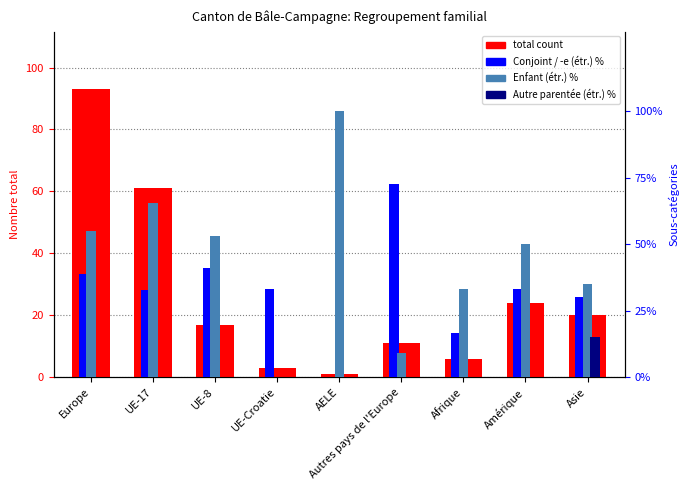

True or false: Autre parentée (étr.) % has a value of 0.0 at UE-17.

True